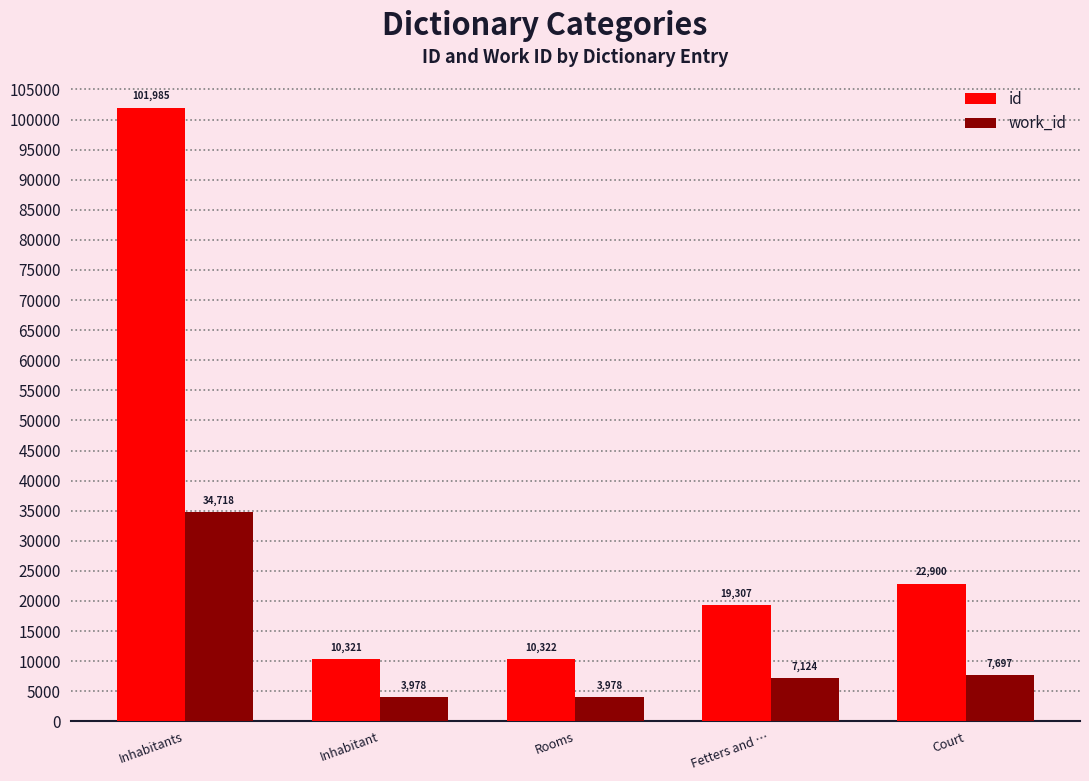

What is the value of the work_id bar at the 5th from the left?

7697